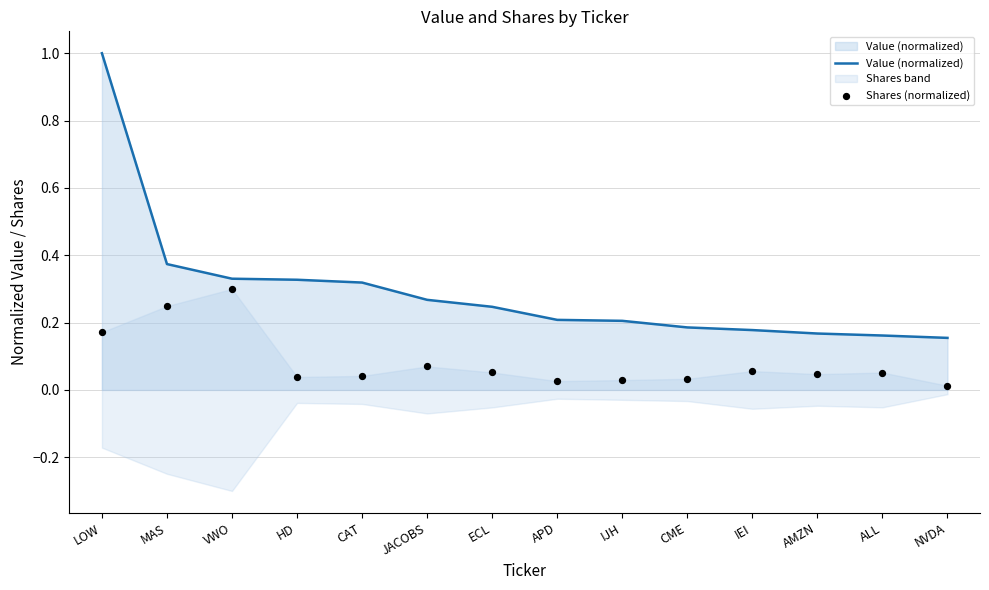

What are all the series names shown in the legend?

Value (normalized), Shares (normalized)